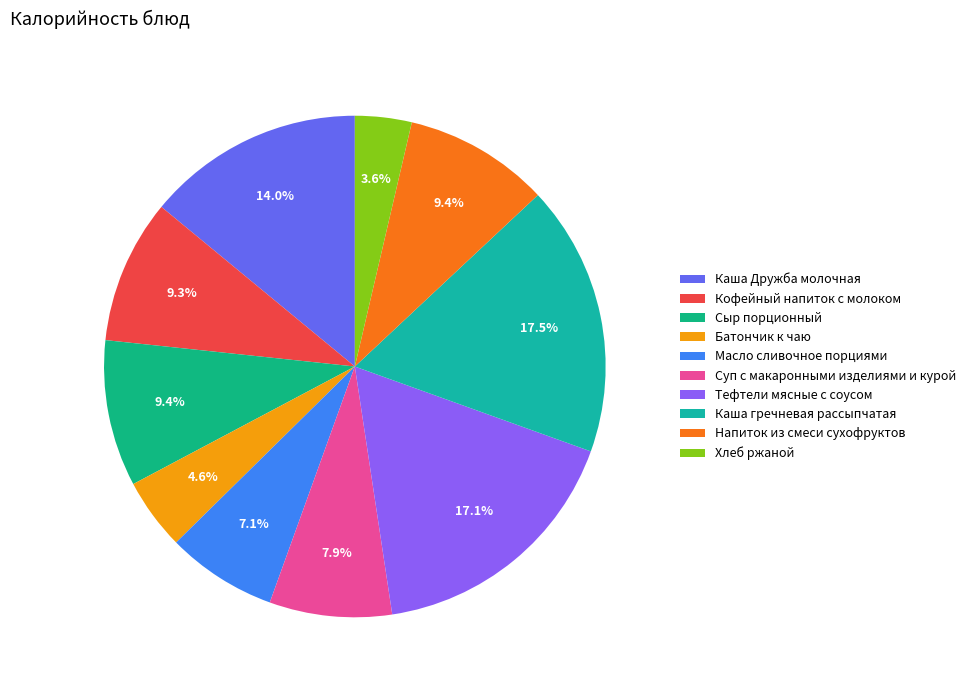

Rank the categories by value from lowest to highest.

Хлеб ржаной, Батончик к чаю, Масло сливочное порциями, Суп с макаронными изделиями и курой, Кофейный напиток с молоком, Напиток из смеси сухофруктов, Сыр порционный, Каша Дружба молочная, Тефтели мясные с соусом, Каша гречневая рассыпчатая